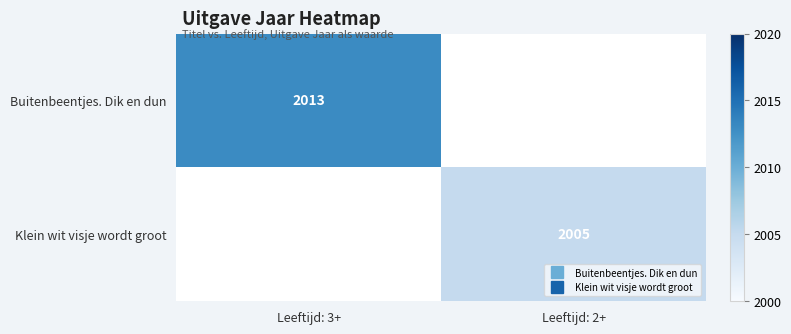

At Leeftijd: 3+, list the series in order from smallest to largest.

Buitenbeentjes. Dik en dun, Klein wit visje wordt groot